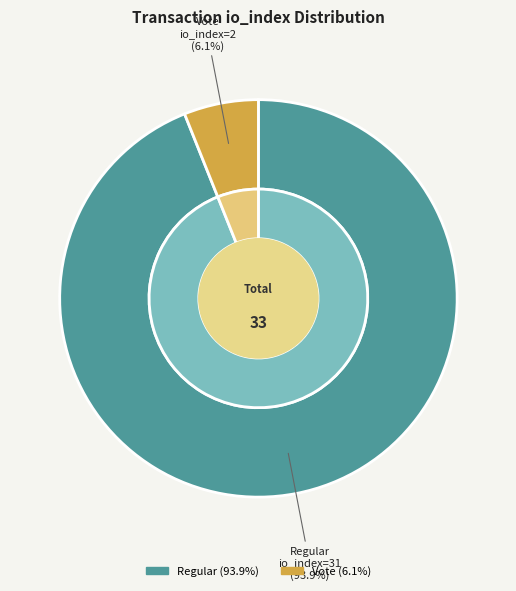

To the nearest percent, what is the combined percentage of tx_type_Regular (io_index=31) and tx_type_Vote (io_index=2)?

100%